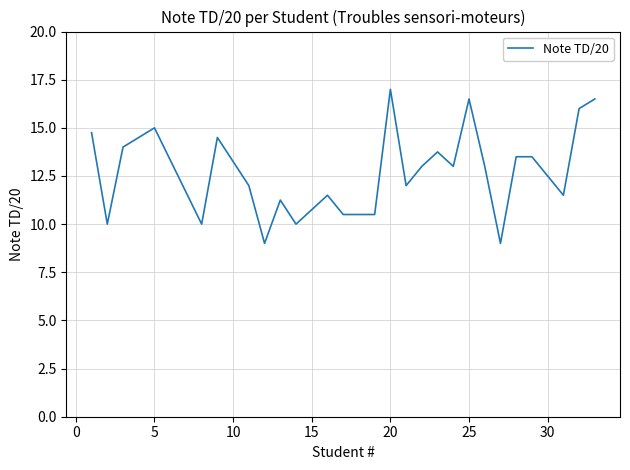

What is the difference between the maximum and minimum values?

8.0